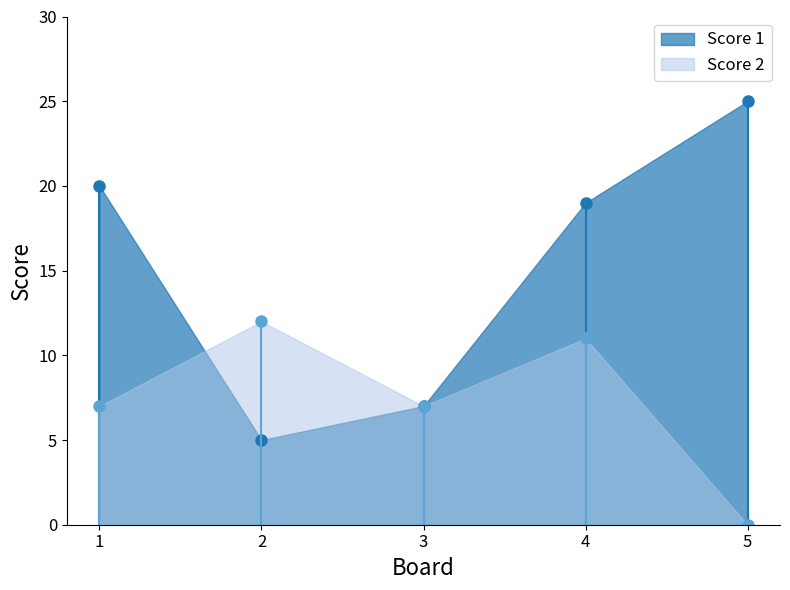

What is the value of the Score 1 point at the 2nd from the left?

5